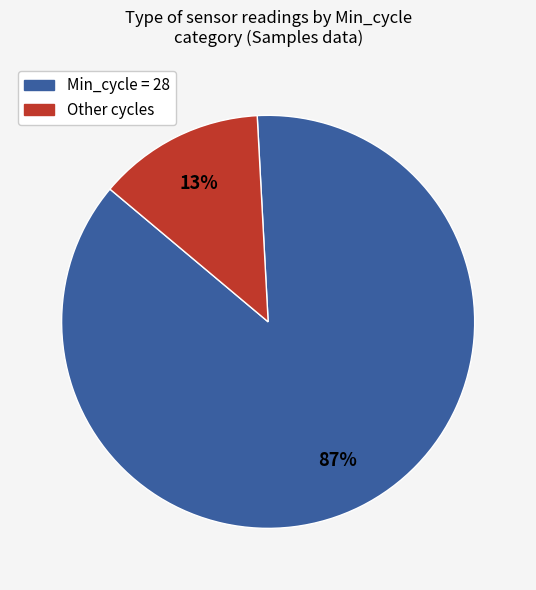

To the nearest percent, what portion does Other represent?

13%